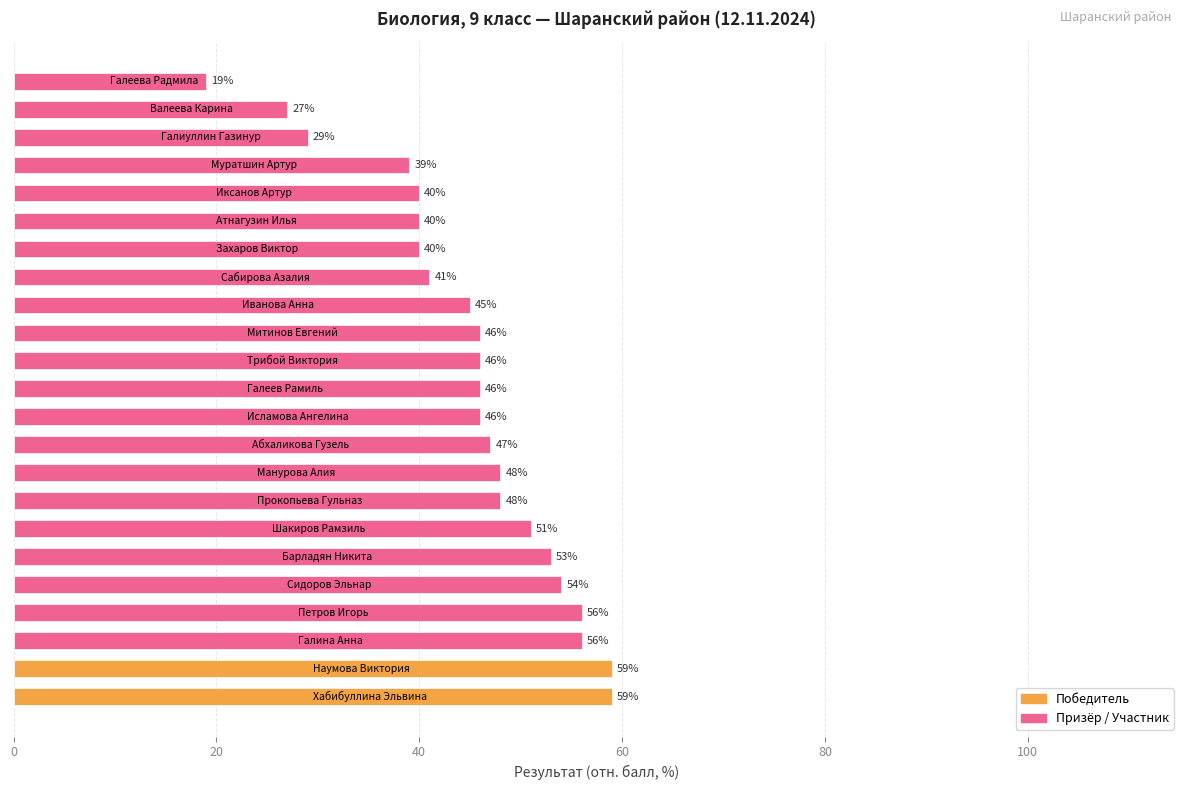

What is the difference between the second highest and second lowest values?

32